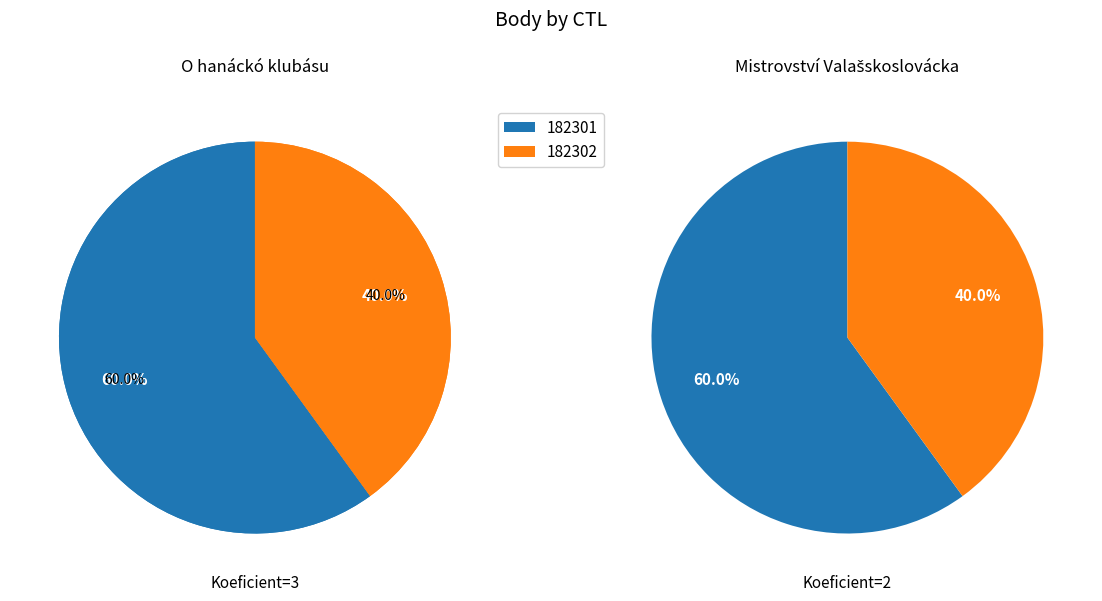

What is the smallest slice in the pie chart?

182302